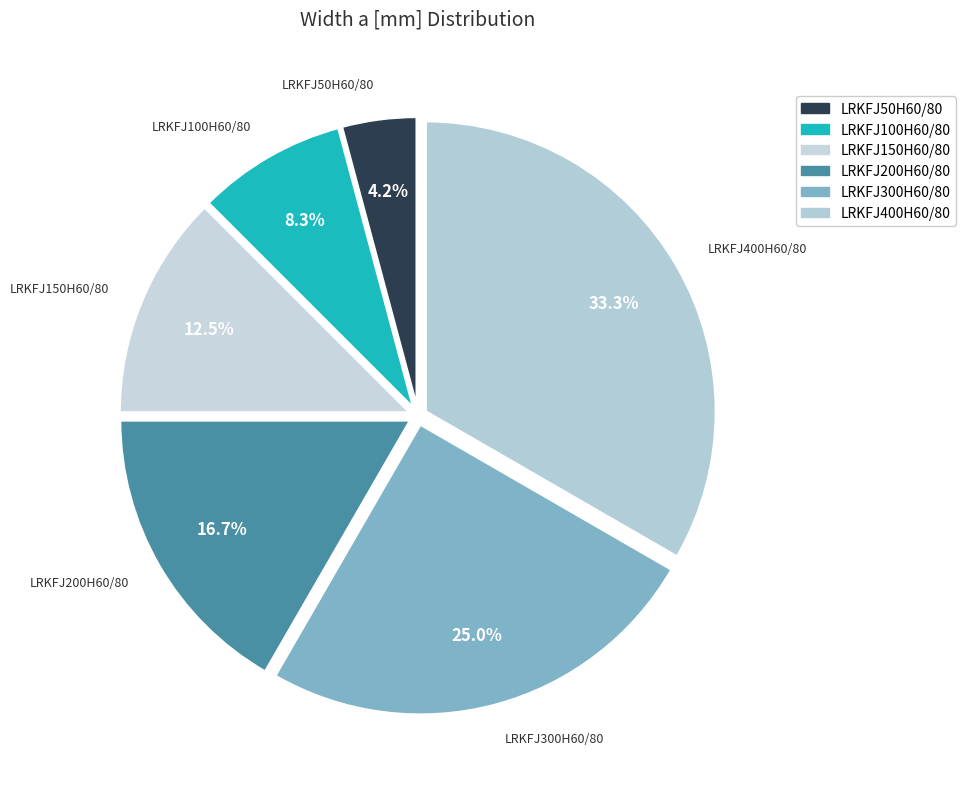

Is there any slice that represents more than half of the pie?

No